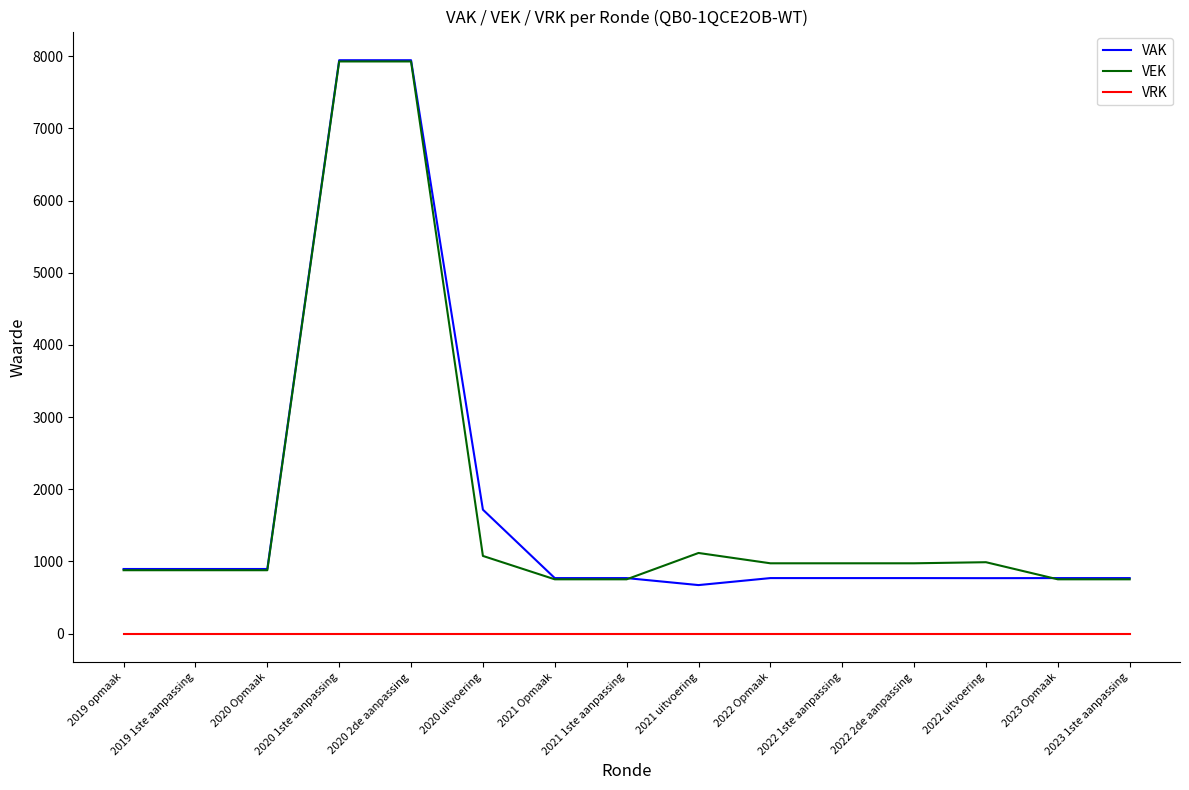

Which series has the widest spread of values?

VAK